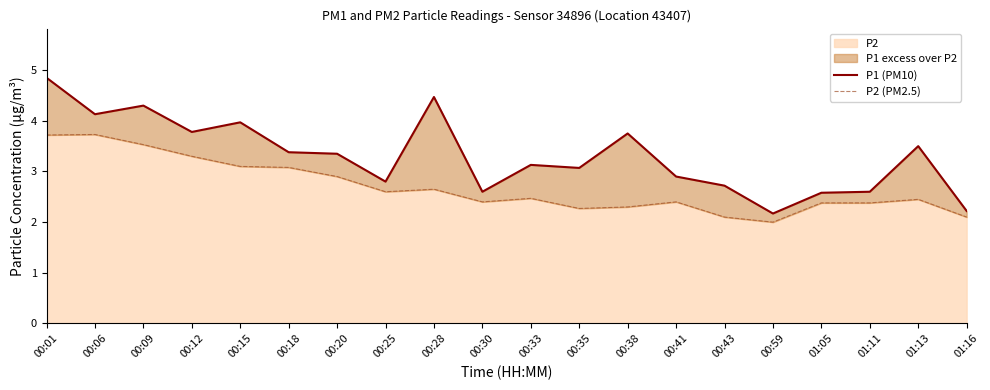

How many distinct data groups are displayed?

2